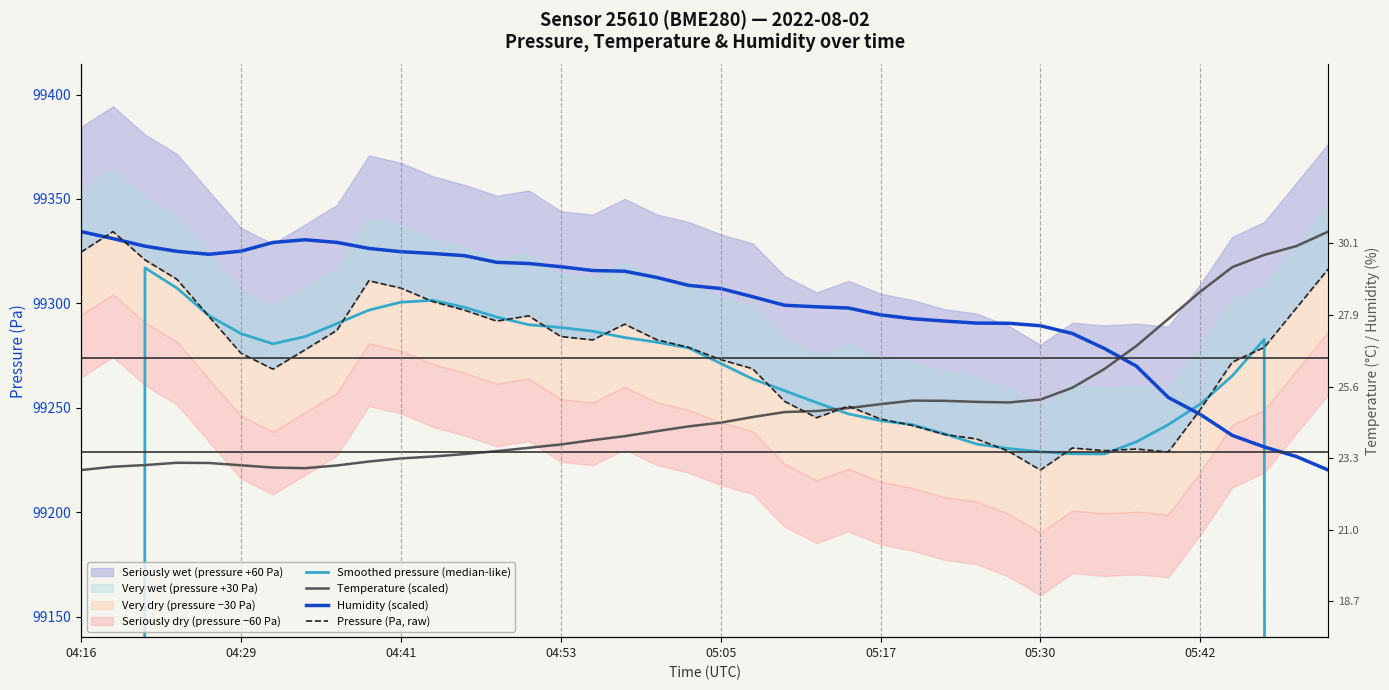

What is the highest value of the Pressure (Pa, raw) series?

99334.4